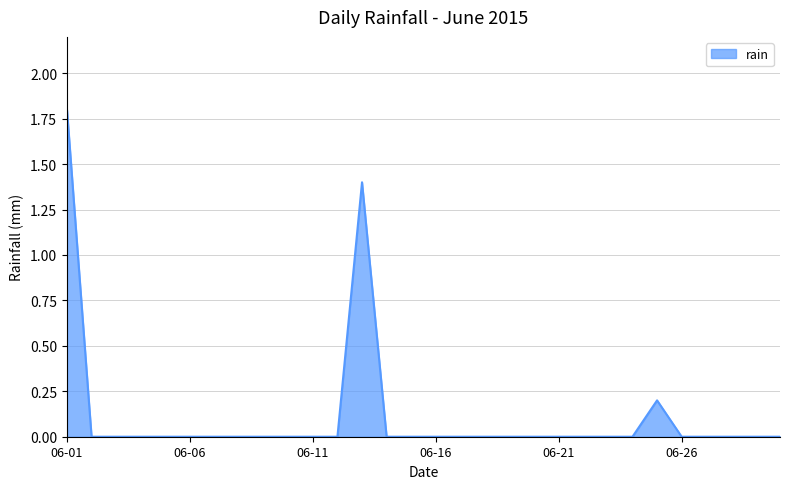

What is the difference between the maximum and minimum values?

1.8